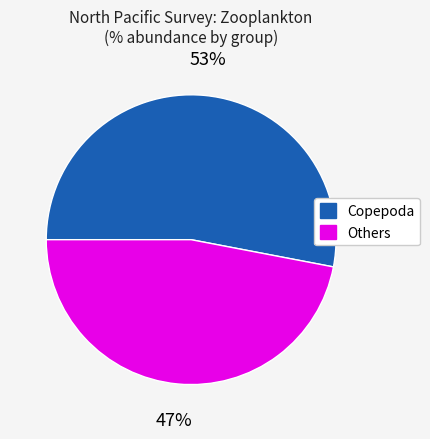

Is there a majority slice in this chart?

Yes